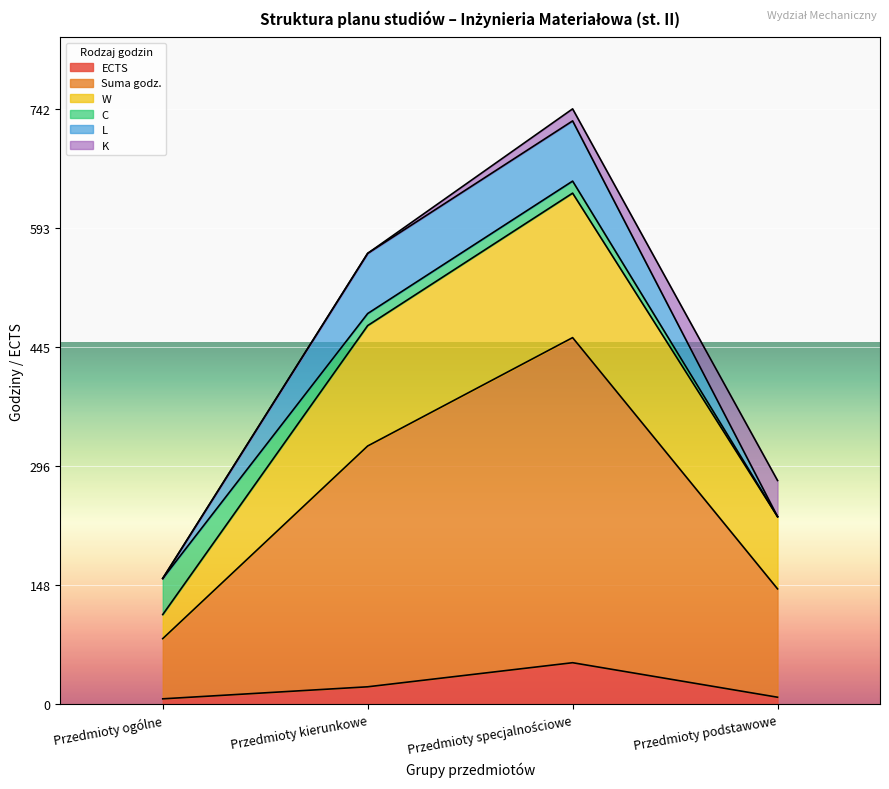

What is the approximate value of ECTS at Przedmioty podstawowe, to the nearest 5?

10